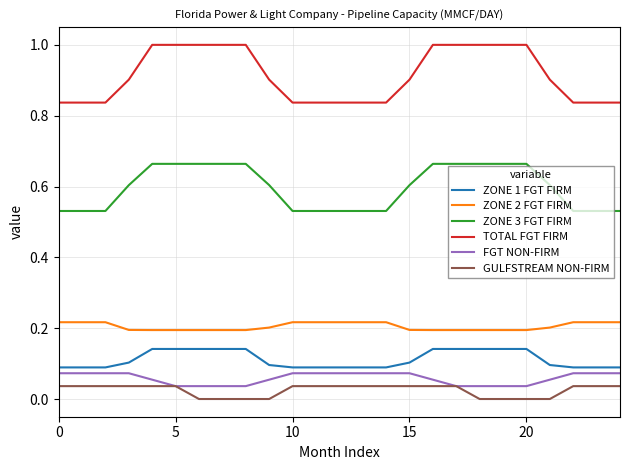

True or false: ZONE 1 FGT FIRM and FGT NON-FIRM cross at least once.

False